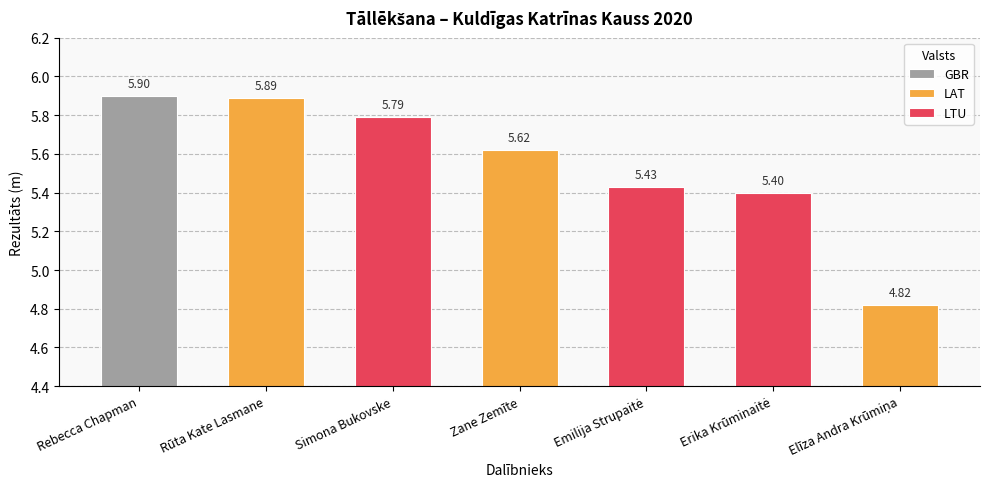

What is the sum of the values at Simona Bukovske and Zane Zemīte?

11.4